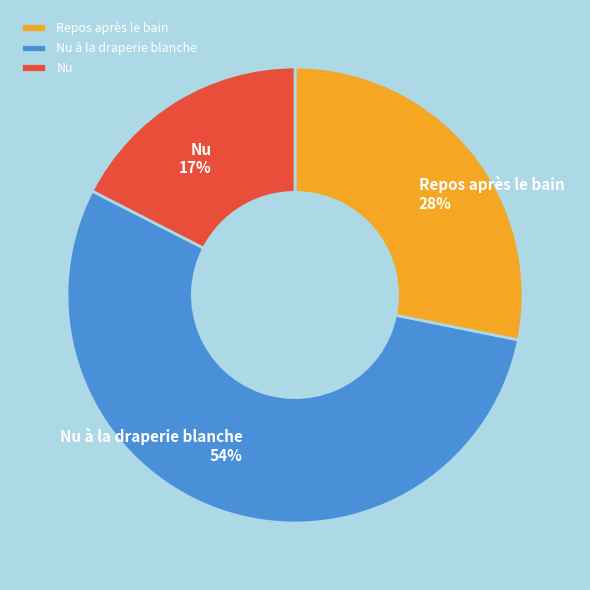

Is there a majority slice in this chart?

Yes